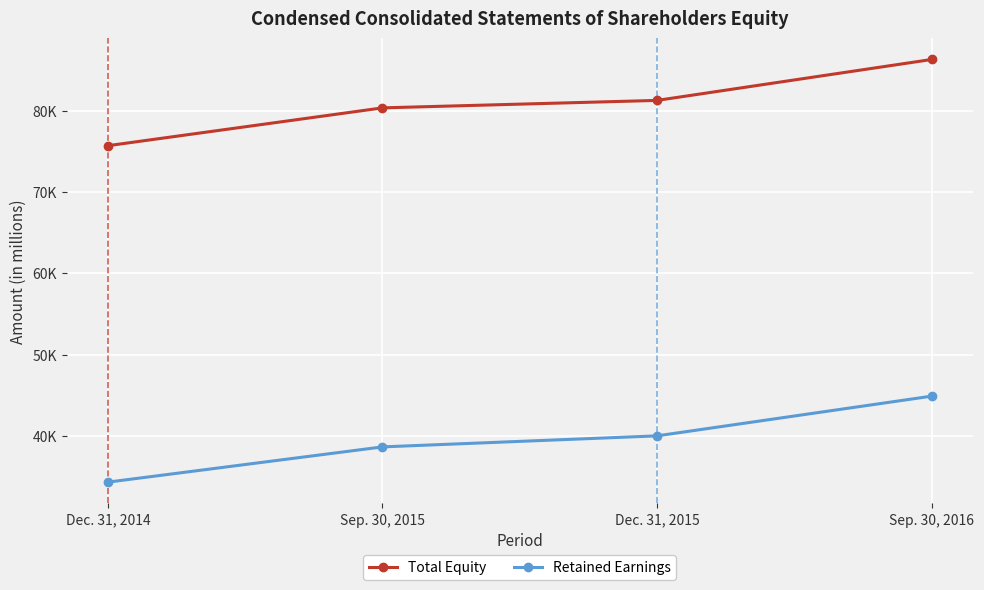

Between Dec. 31, 2014 and Sep. 30, 2015, which is larger?

Sep. 30, 2015